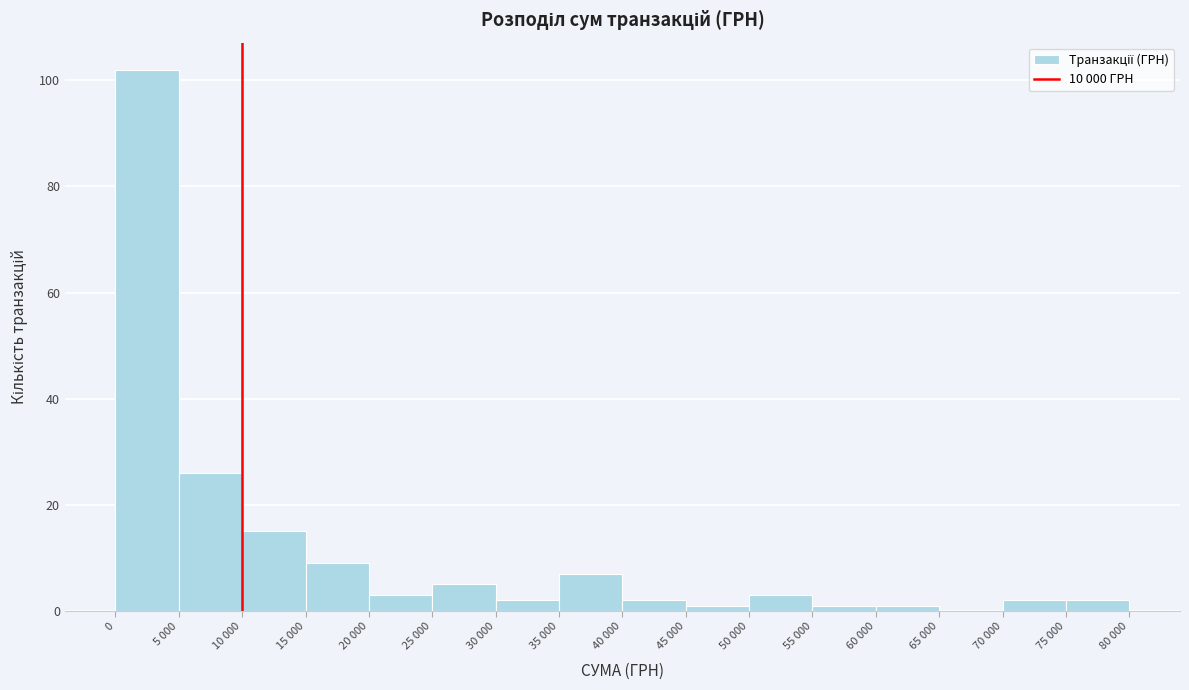

Reading right to left, transcribe all the data shown in this chart.

75 000=2	70 000=2	65 000=0	60 000=1	55 000=1	50 000=3	45 000=1	40 000=2	35 000=7	30 000=2	25 000=5	20 000=3	15 000=9	10 000=15	5 000=26	0=102